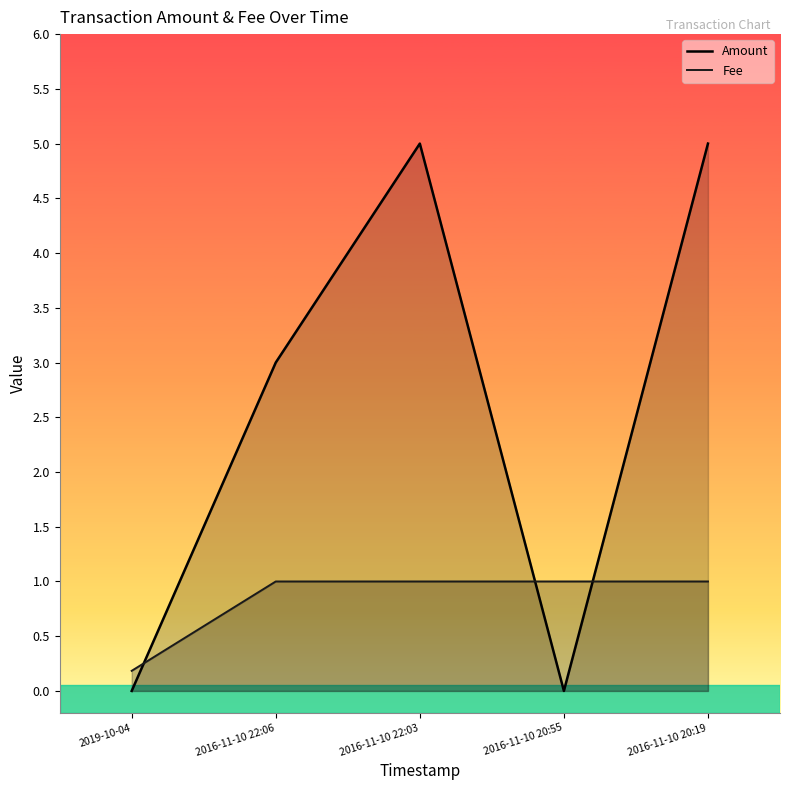

Rank the categories by Fee value from highest to lowest.

2016-11-10 22:06, 2016-11-10 22:03, 2016-11-10 20:55, 2016-11-10 20:19, 2019-10-04